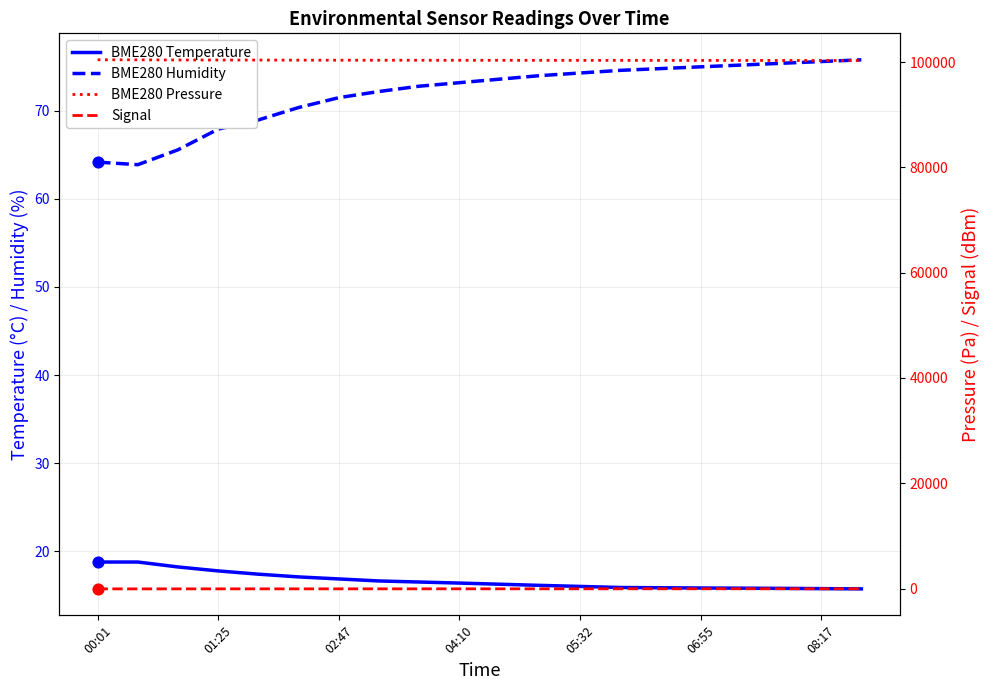

What are all the series names shown in the legend?

BME280 Temperature, BME280 Humidity, BME280 Pressure, Signal